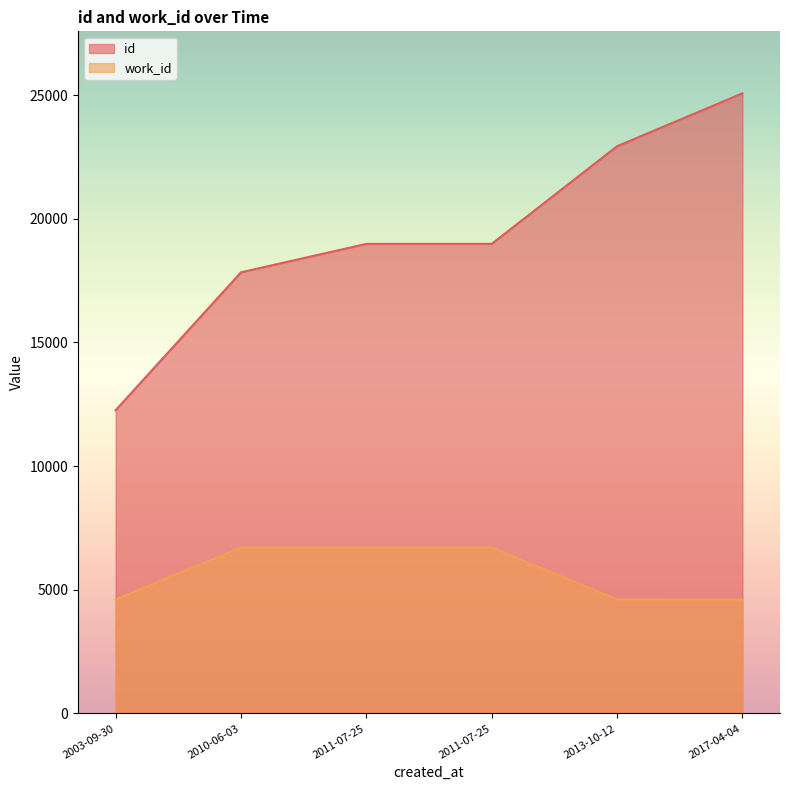

Is the value of work_id at 2013-10-12 greater than the value of id at 2010-06-03?

No